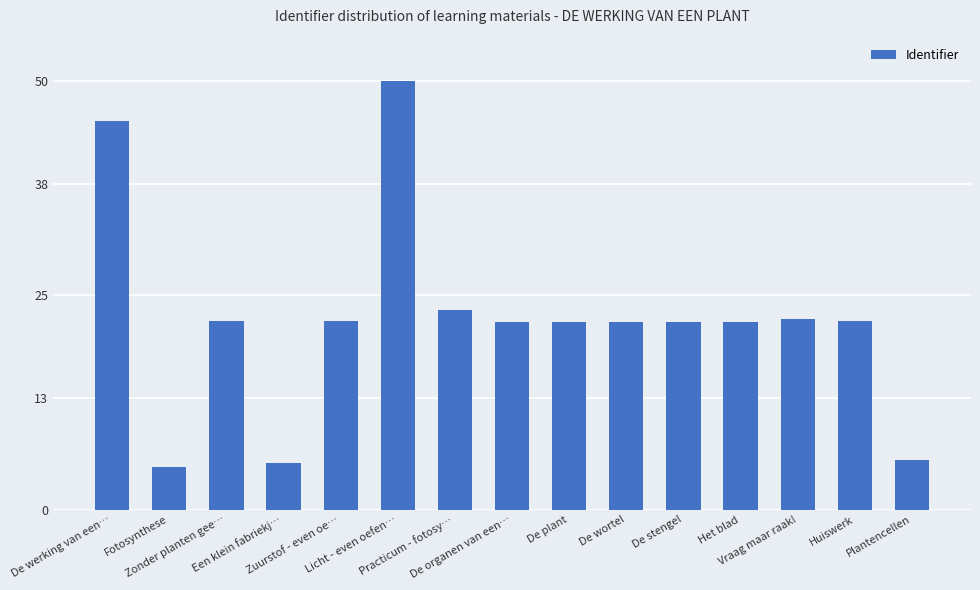

What is the smallest value displayed?

5.0